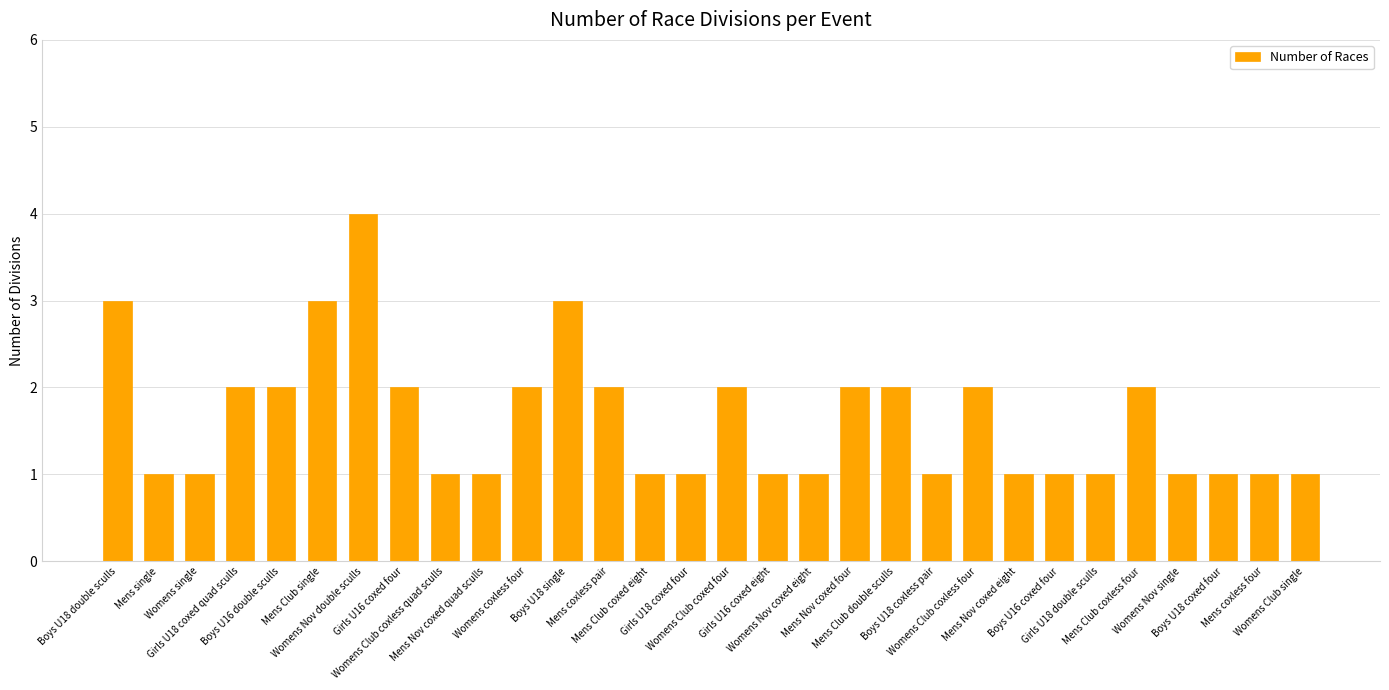

What is the maximum value shown in the chart?

4